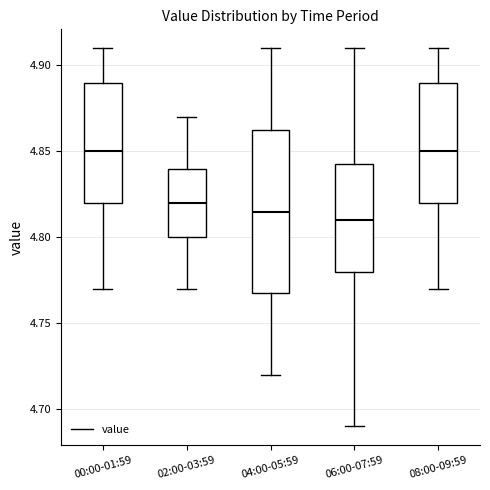

Reading left to right, read every box against the y-axis: the position of its median line, the range the box covers, and the ends of its whiskers. The values are not printed on the chart, so give them approximately, as read against the axis.

00:00-01:59: median 4.850, box 4.820 to 4.890, whiskers 4.770 to 4.910
02:00-03:59: median 4.820, box 4.800 to 4.840, whiskers 4.770 to 4.870
04:00-05:59: median 4.815, box 4.770 to 4.865, whiskers 4.720 to 4.910
06:00-07:59: median 4.810, box 4.780 to 4.845, whiskers 4.690 to 4.910
08:00-09:59: median 4.850, box 4.820 to 4.890, whiskers 4.770 to 4.910